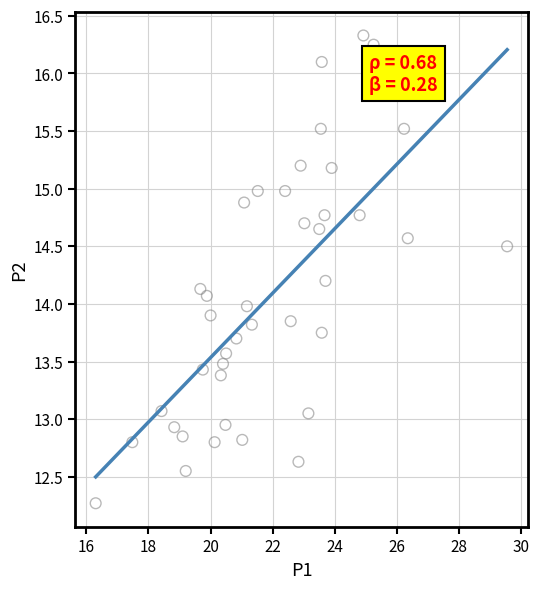

What is the range of X values (max minus min)?

13.2